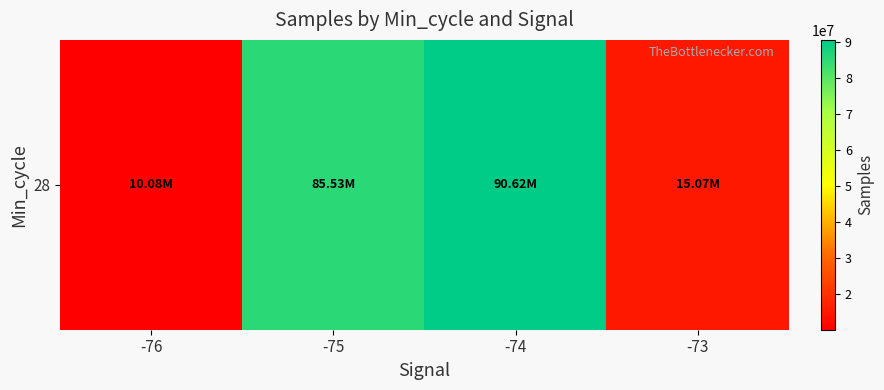

List the labels in order of value, largest first.

-74, -75, -73, -76